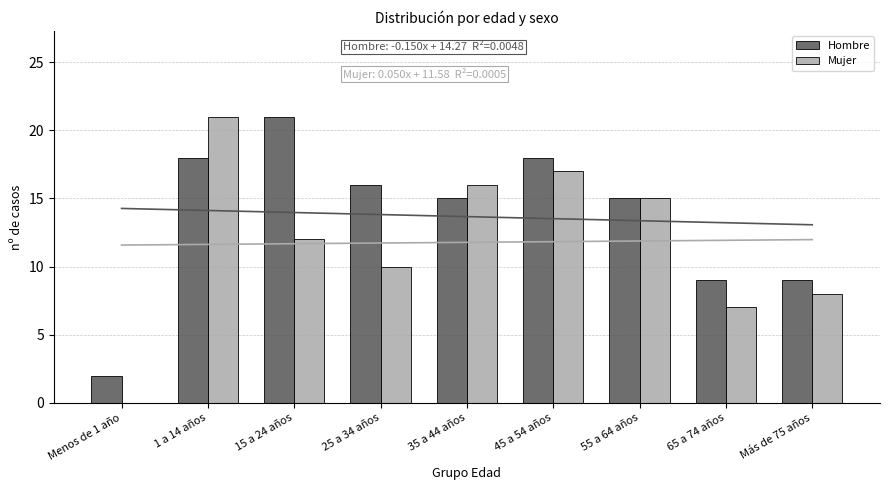

Which series has the largest range (max minus min)?

Mujer